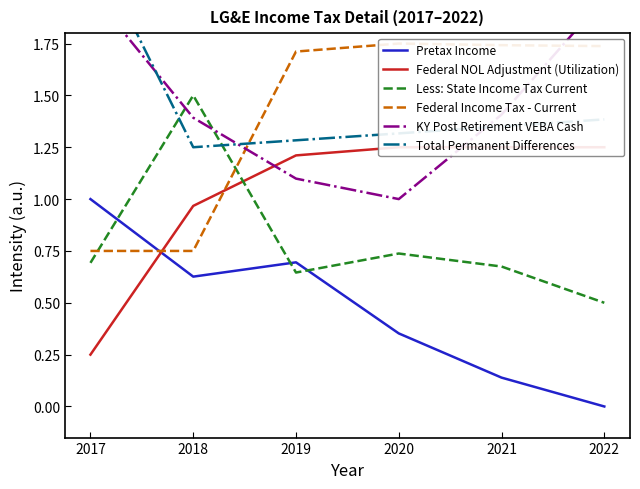

How many times do Less: State Income Tax Current and Total Permanent Differences cross each other?

2